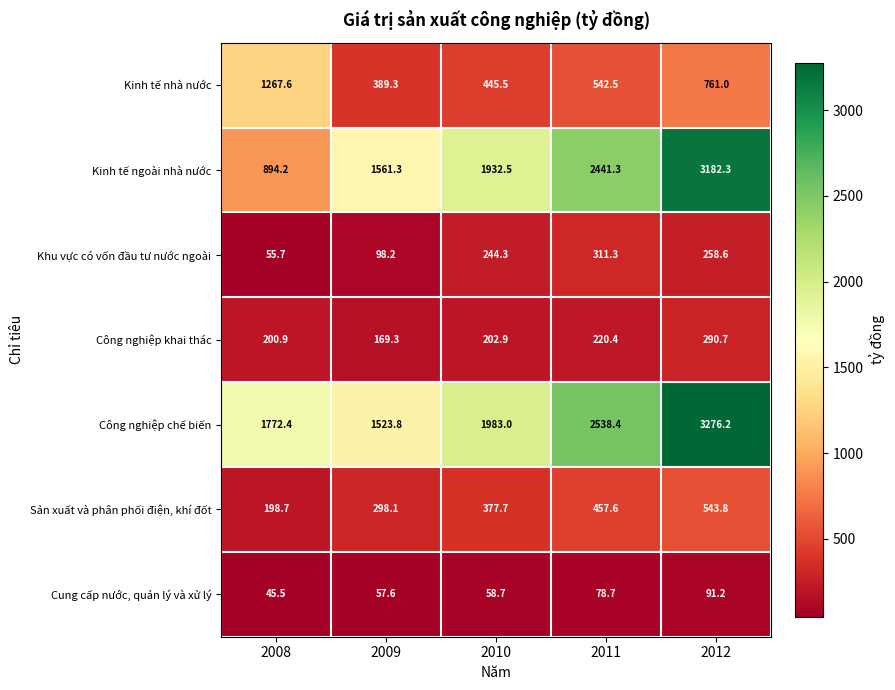

Which series changed the most between 2008 and 2009?

Kinh tế nhà nước